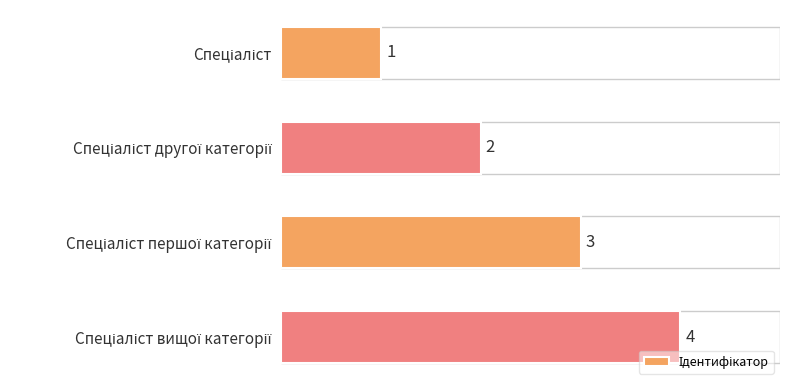

What is the difference between the maximum and minimum values?

3